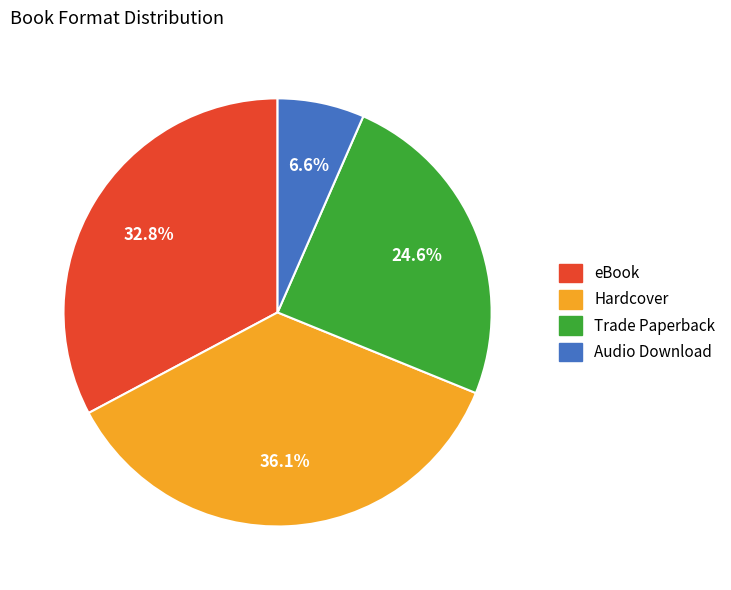

Does Audio Download account for over 50% of the chart?

No